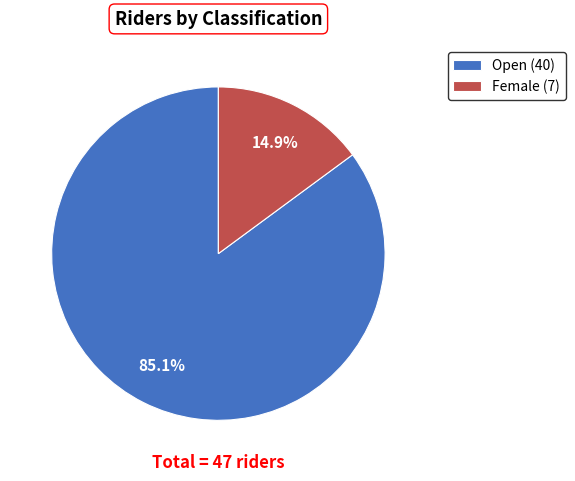

Count the number of slices in the pie.

2